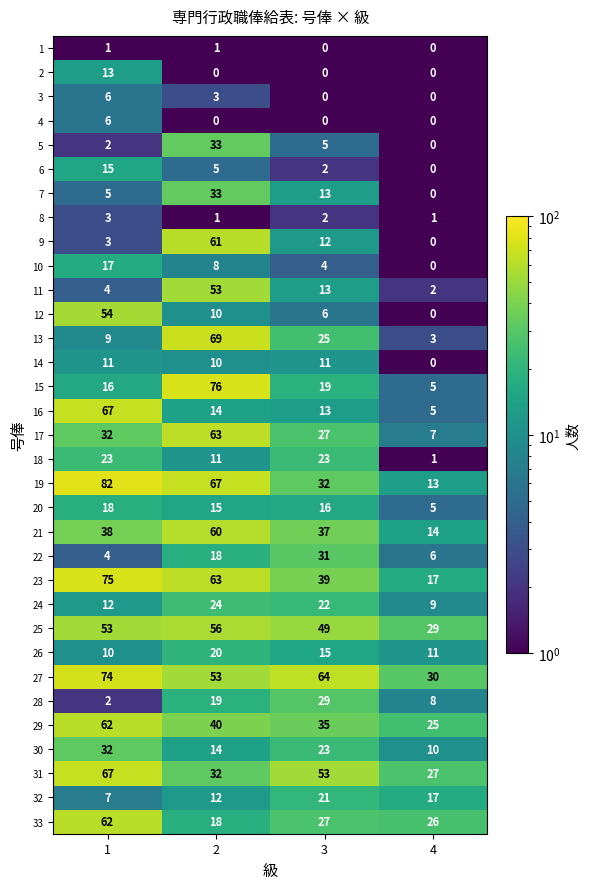

At which category is the sum across all series the highest?

2